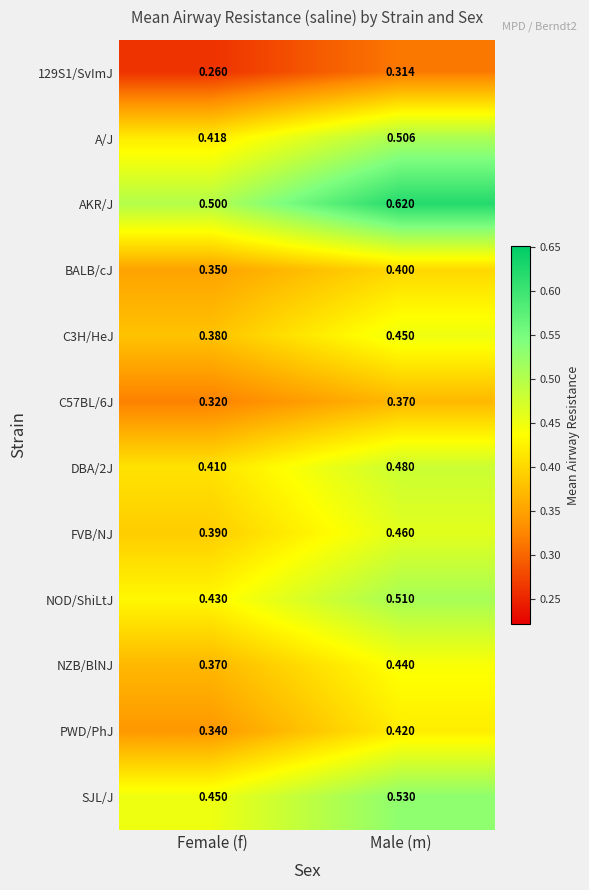

Which series has the largest total across all categories?

AKR/J